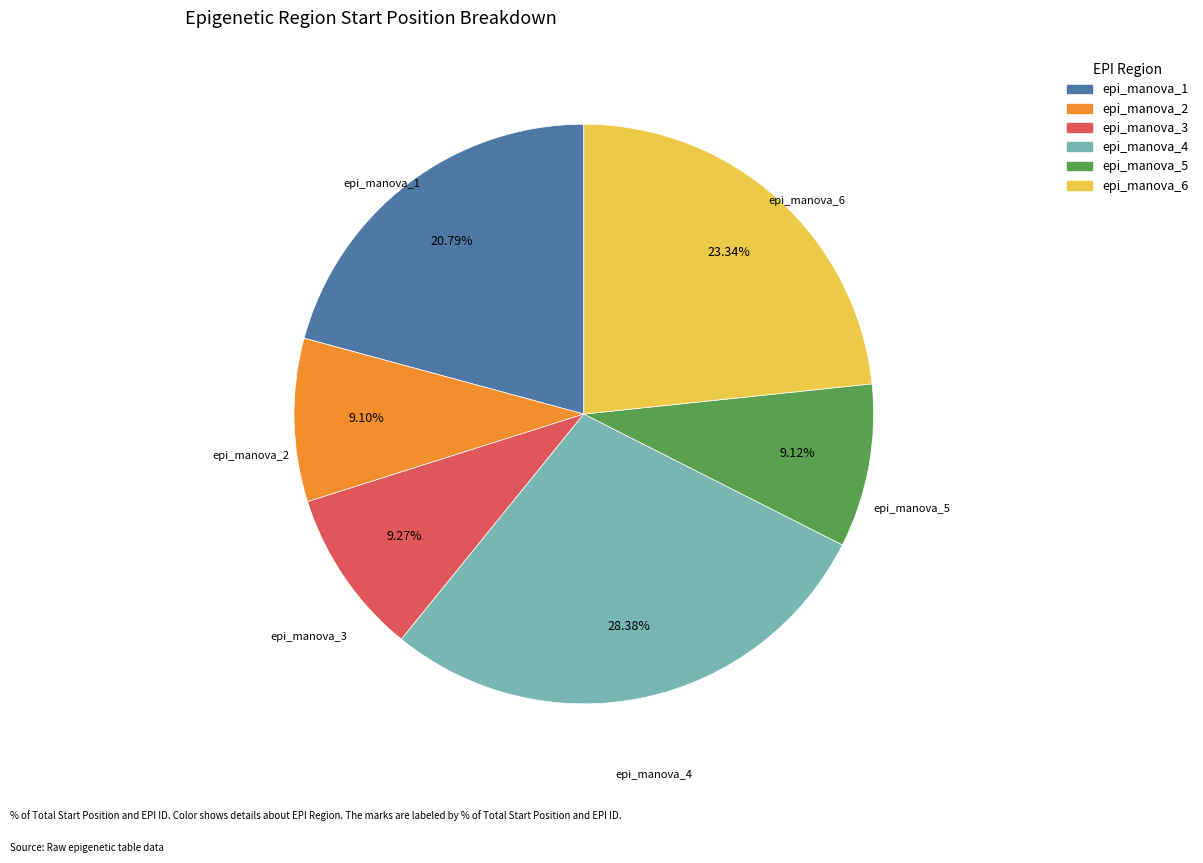

Approximately how many times larger is the value at epi_manova_5 compared to epi_manova_6?

0.4